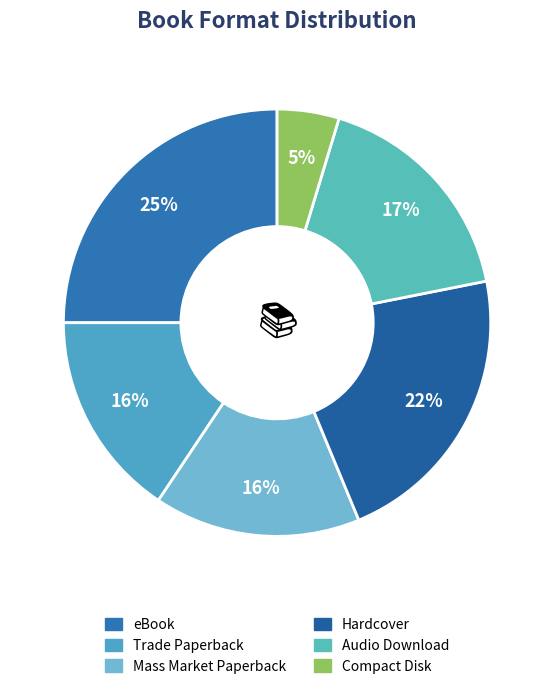

What is the largest slice in the pie chart?

eBook